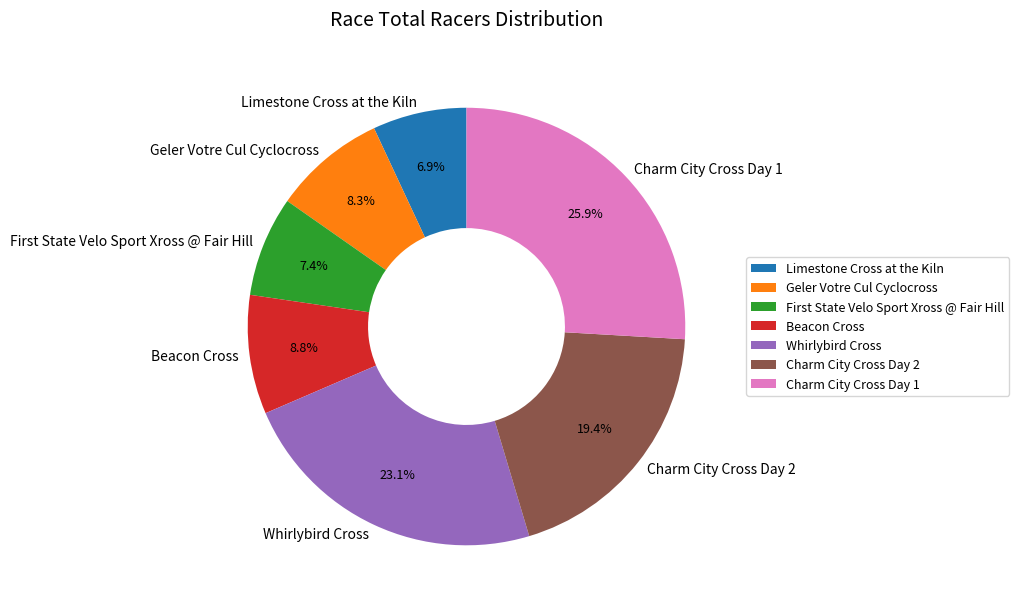

Which category has the biggest portion of the pie?

Charm City Cross Day 1